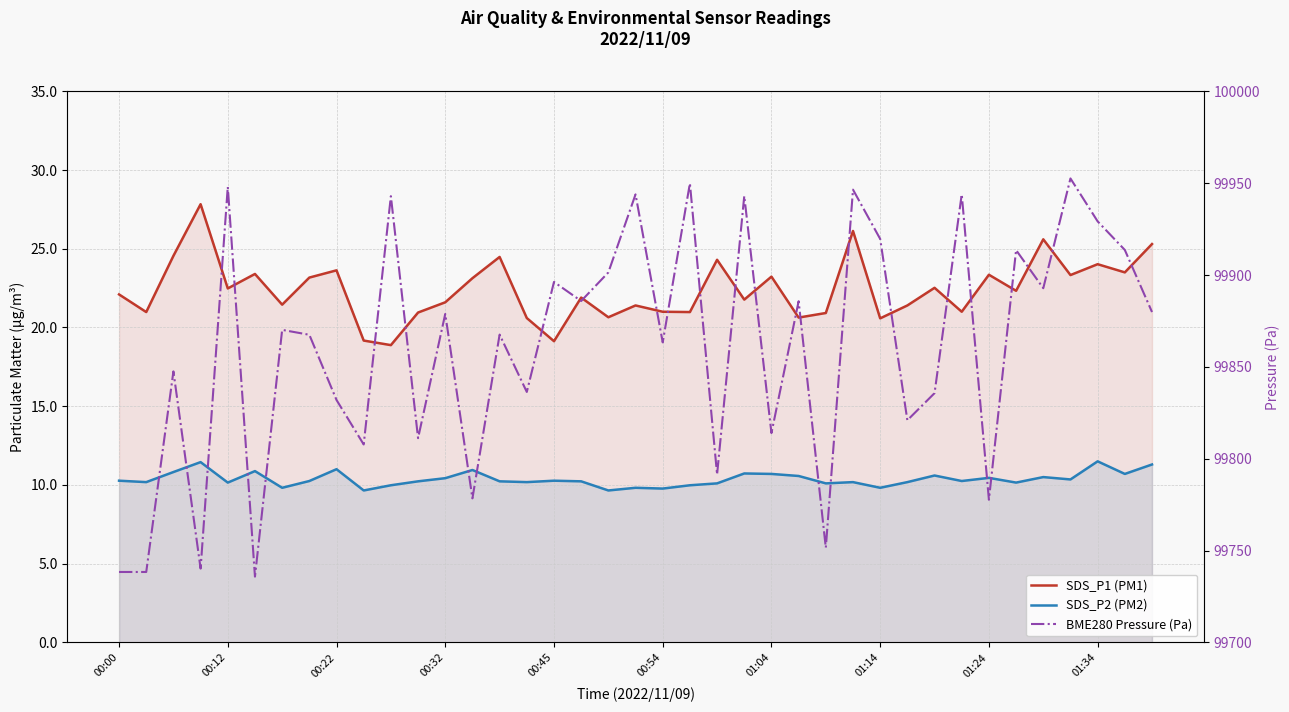

The SDS_P2 (PM2) series shows 2.8 at 29. True or false?

False